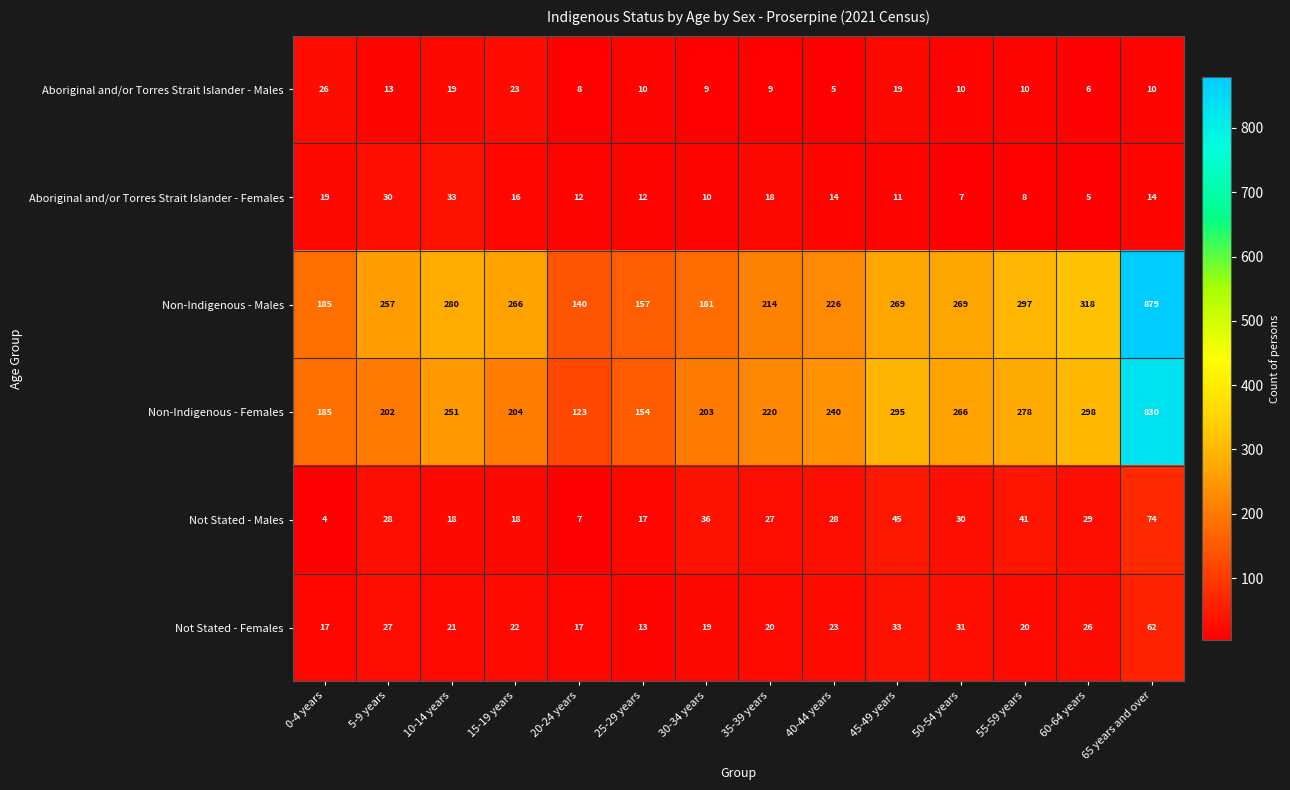

Read the Aboriginal and/or Torres Strait Islander - Females value at 30-34 years.

10